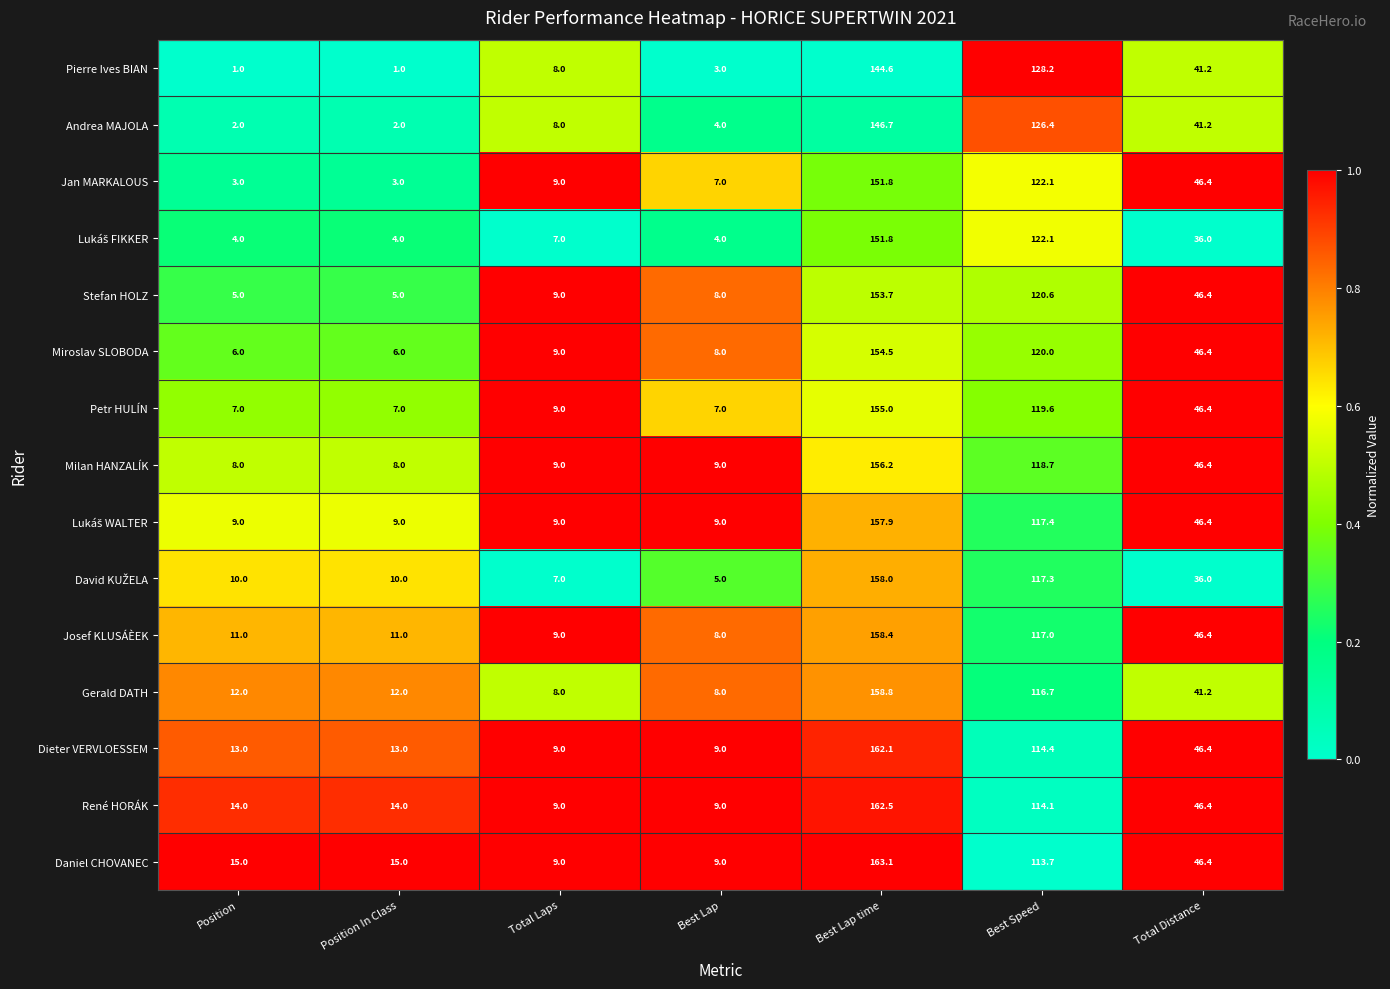

What is the difference between the maximum and minimum values in the Josef KLUSÁÈEK series?

150.4